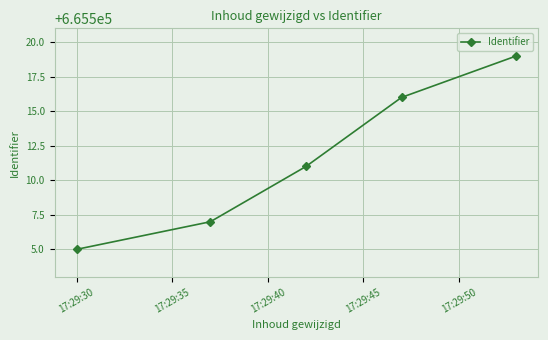

What is the greatest value displayed?

665519